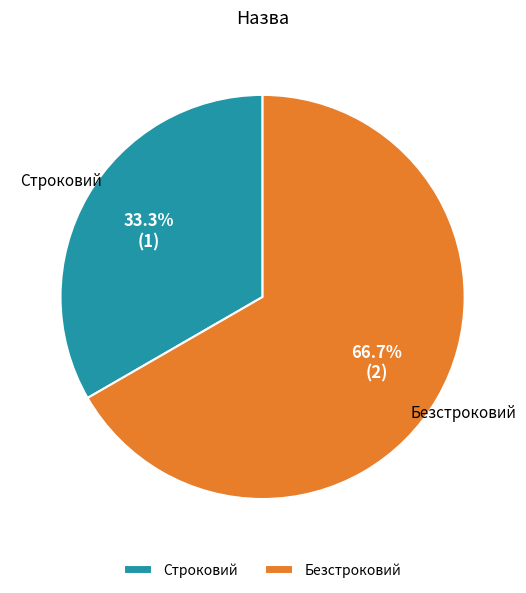

What percentage is NOT represented by Безстроковий?

33.3%